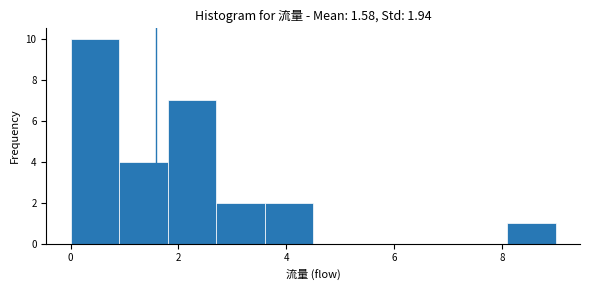

What is the height of the bar covering 1.8 to 2.7 on the x-axis? Neither the bar edges nor the heights are printed on the chart, so give them approximately, as read against the axes.

7